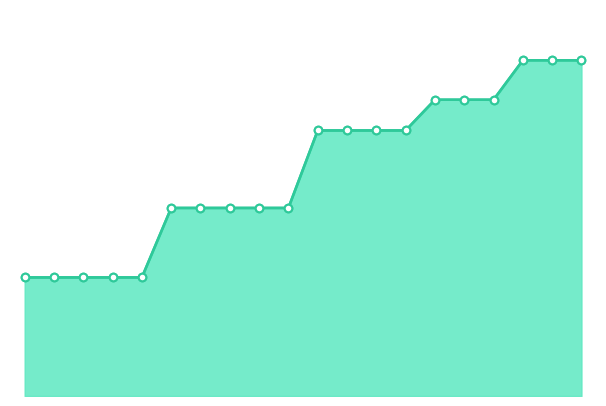

Approximately how many times larger is the value at 2019-04-06 compared to 2020-04-01?

1.0